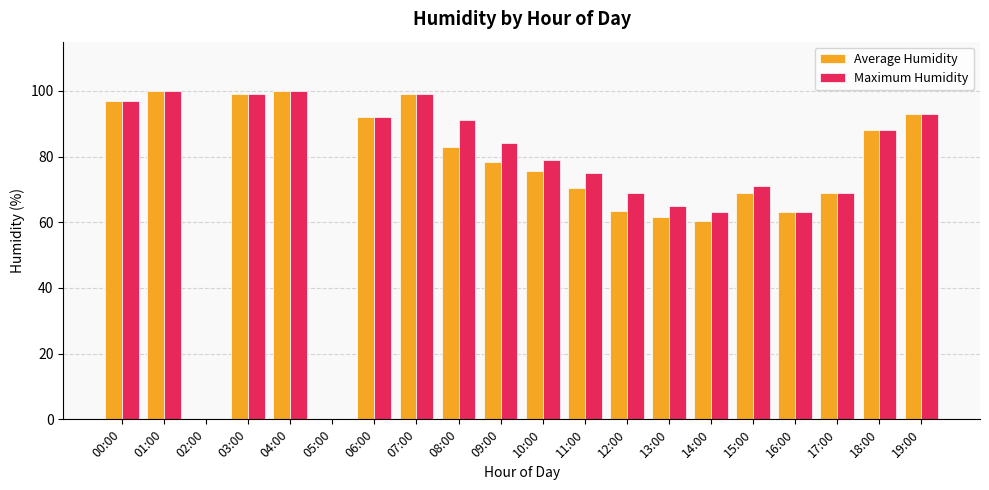

Is the value of Average Humidity at 02:00 greater than the value of Maximum Humidity at 18:00?

No